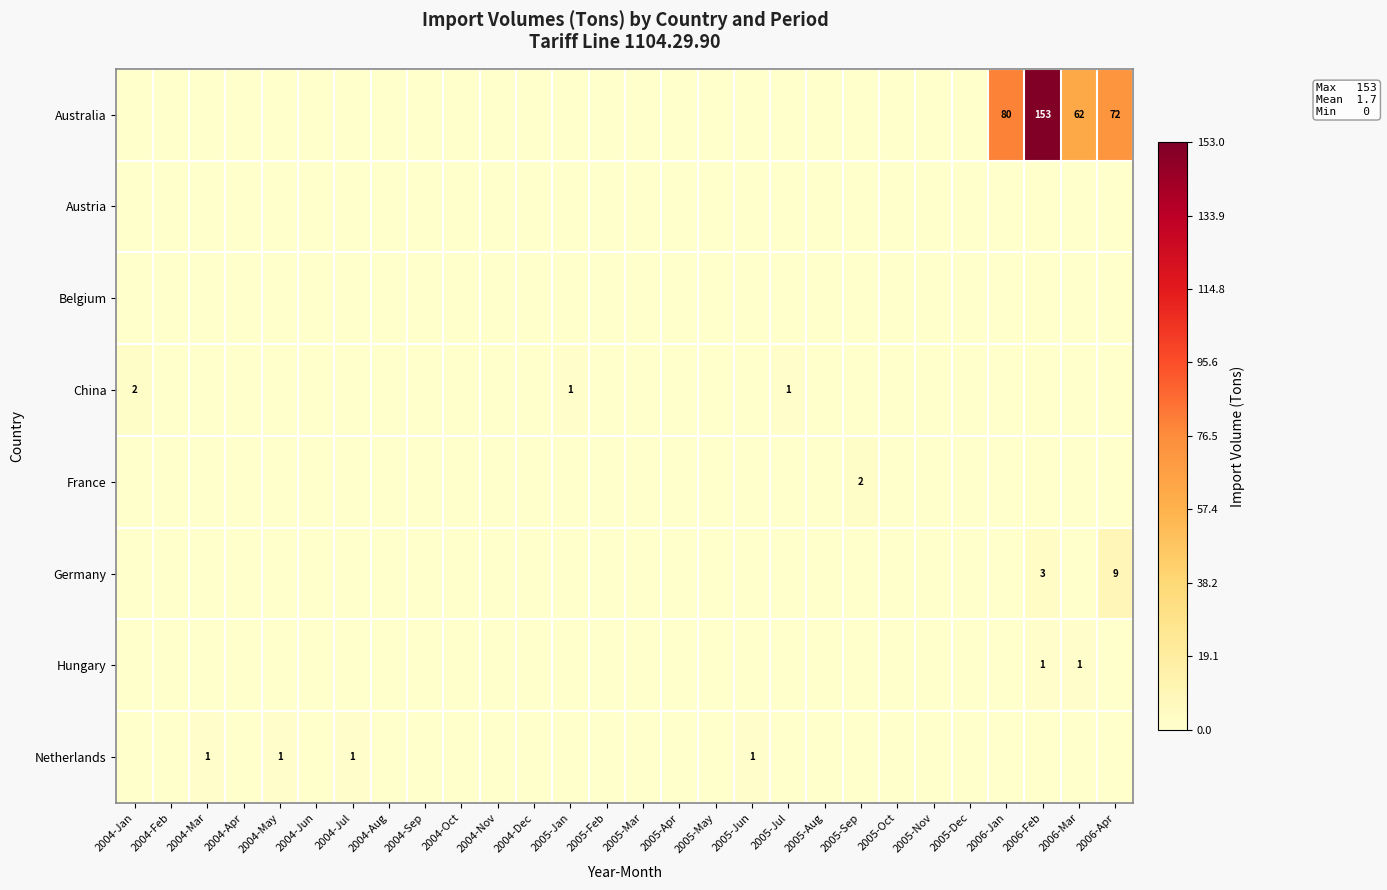

True or false: Germany has a value of 3 at 2006-Feb.

True